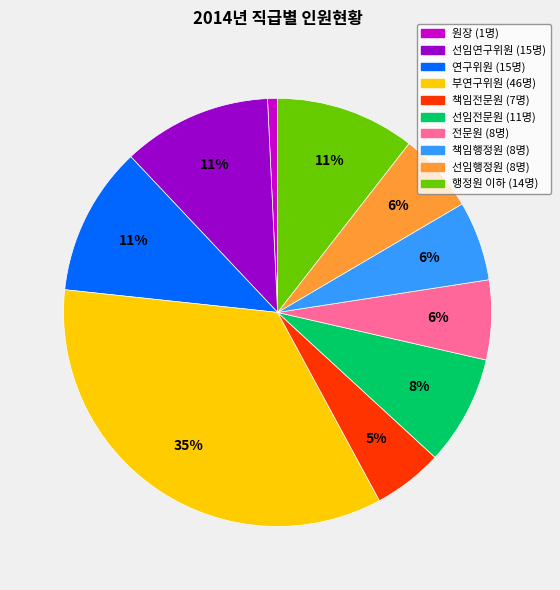

Approximately how many times larger is the value at 연구위원 compared to 선임전문원?

1.4